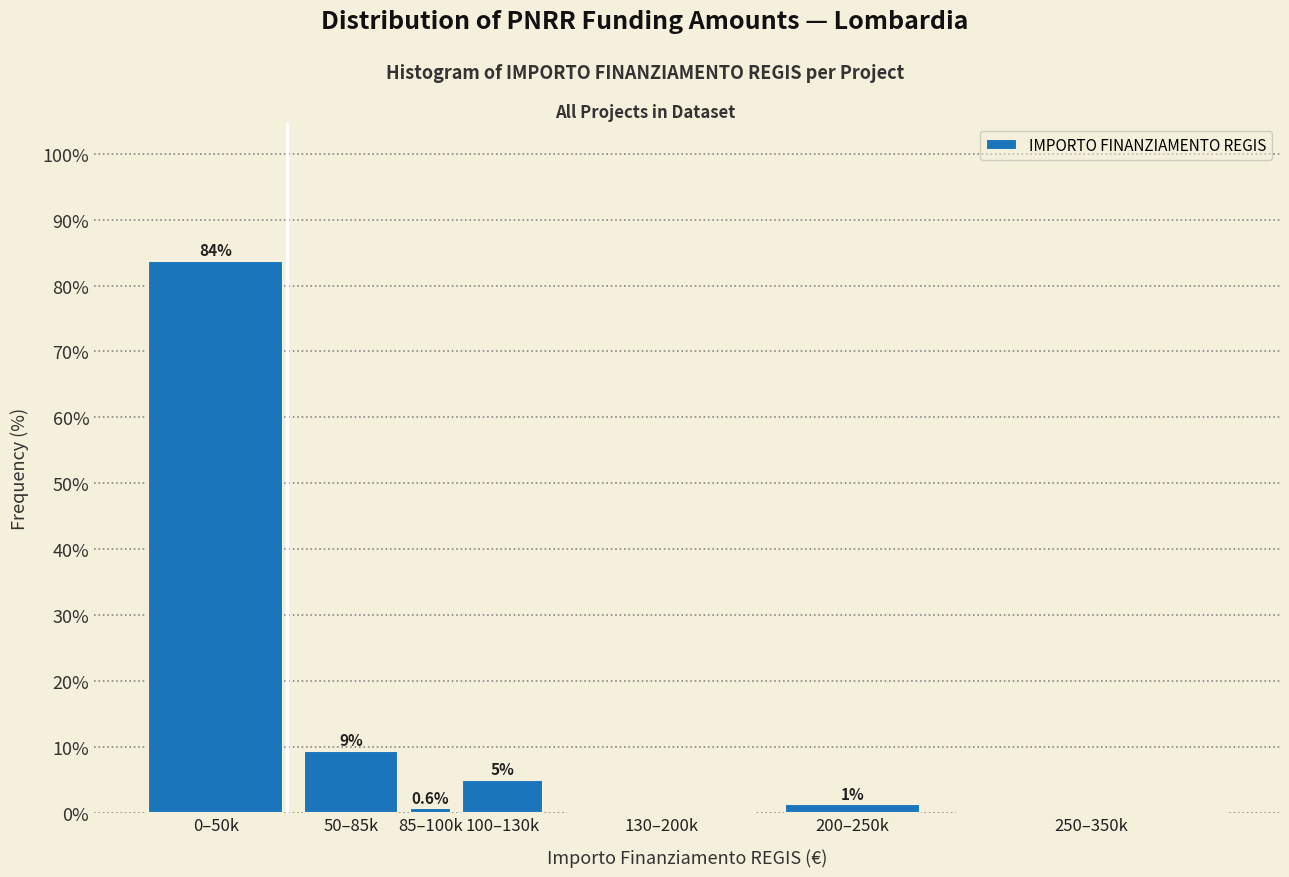

At which label does the data first exceed 1?

0–50k